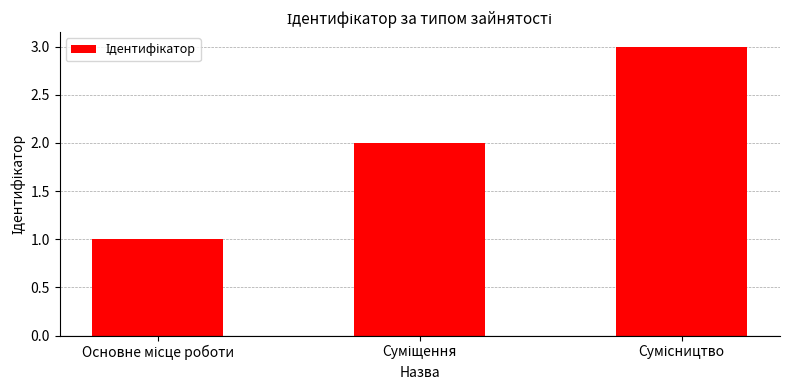

How many bars are there in total?

3